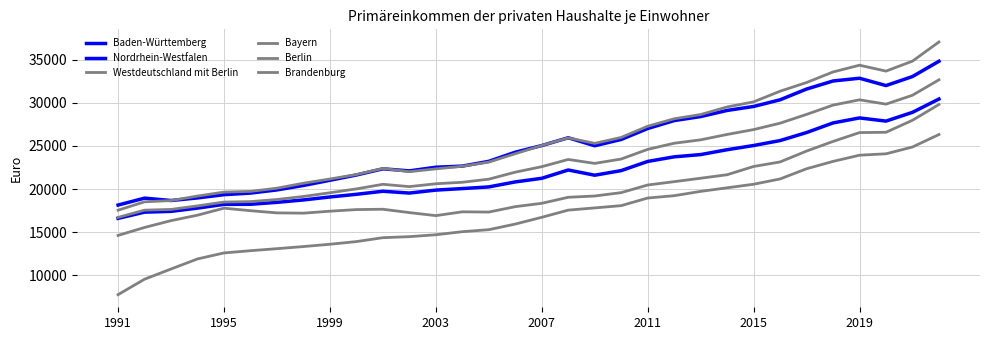

True or false: Brandenburg and Nordrhein-Westfalen intersect in this chart.

False